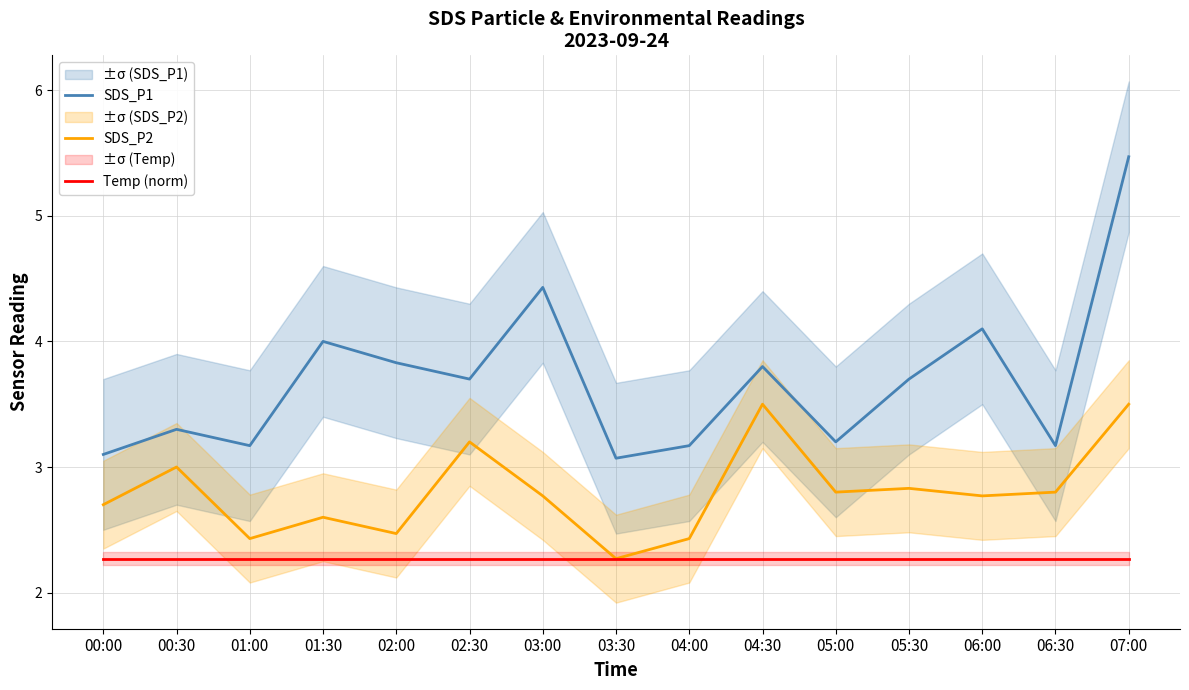

Is the value of SDS_P1 at 03:30 greater than the value of Temp (norm) at 02:00?

Yes